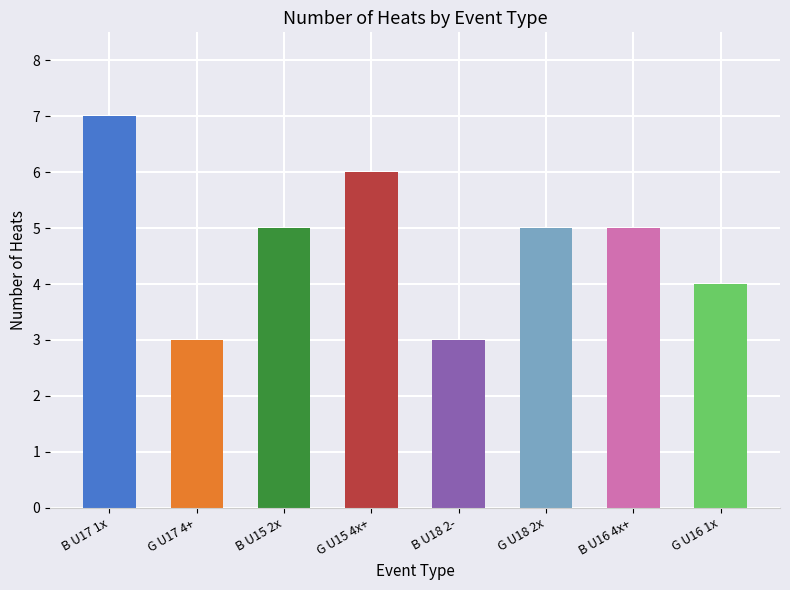

What is the smallest value displayed?

3